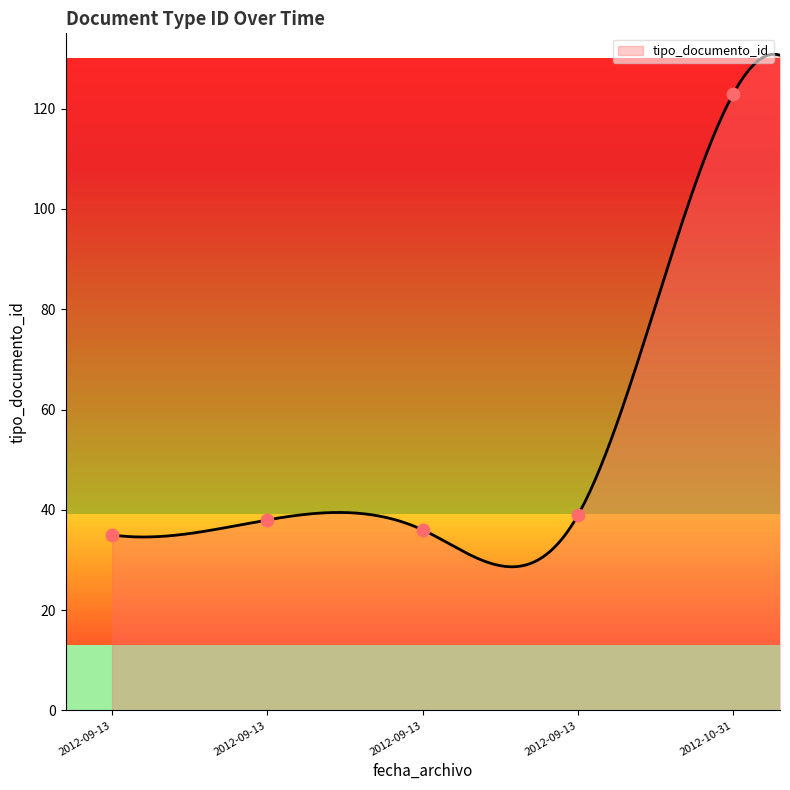

What is the change in value from 2012-09-13 to 2012-09-13?

+1